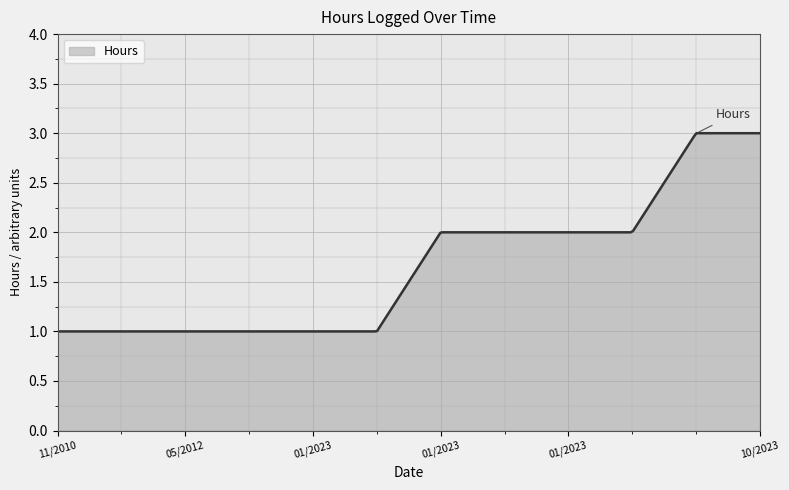

What is the greatest value displayed?

3.0